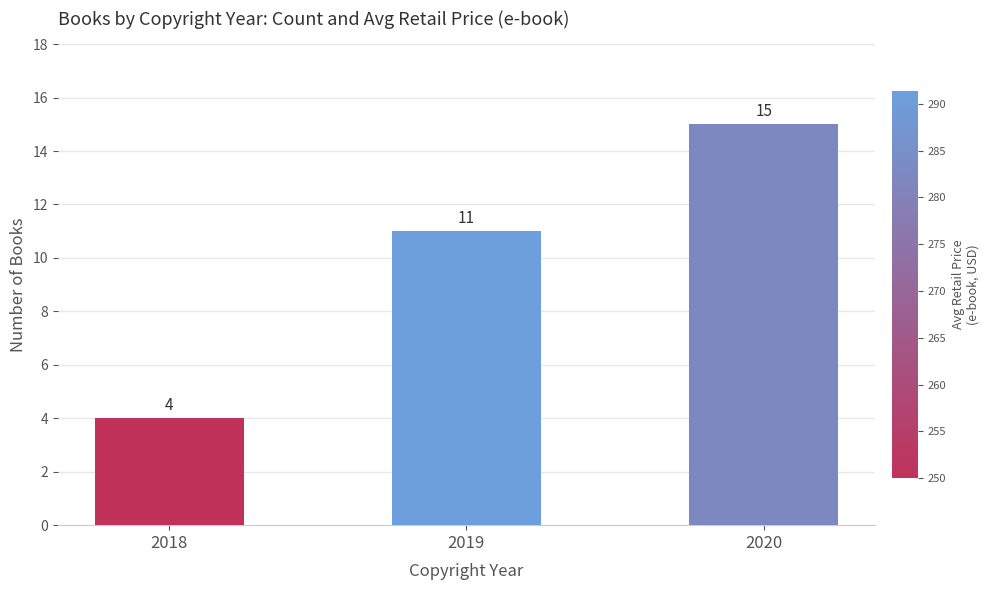

Reading left to right, what are all the values shown in this chart?

4	11	15